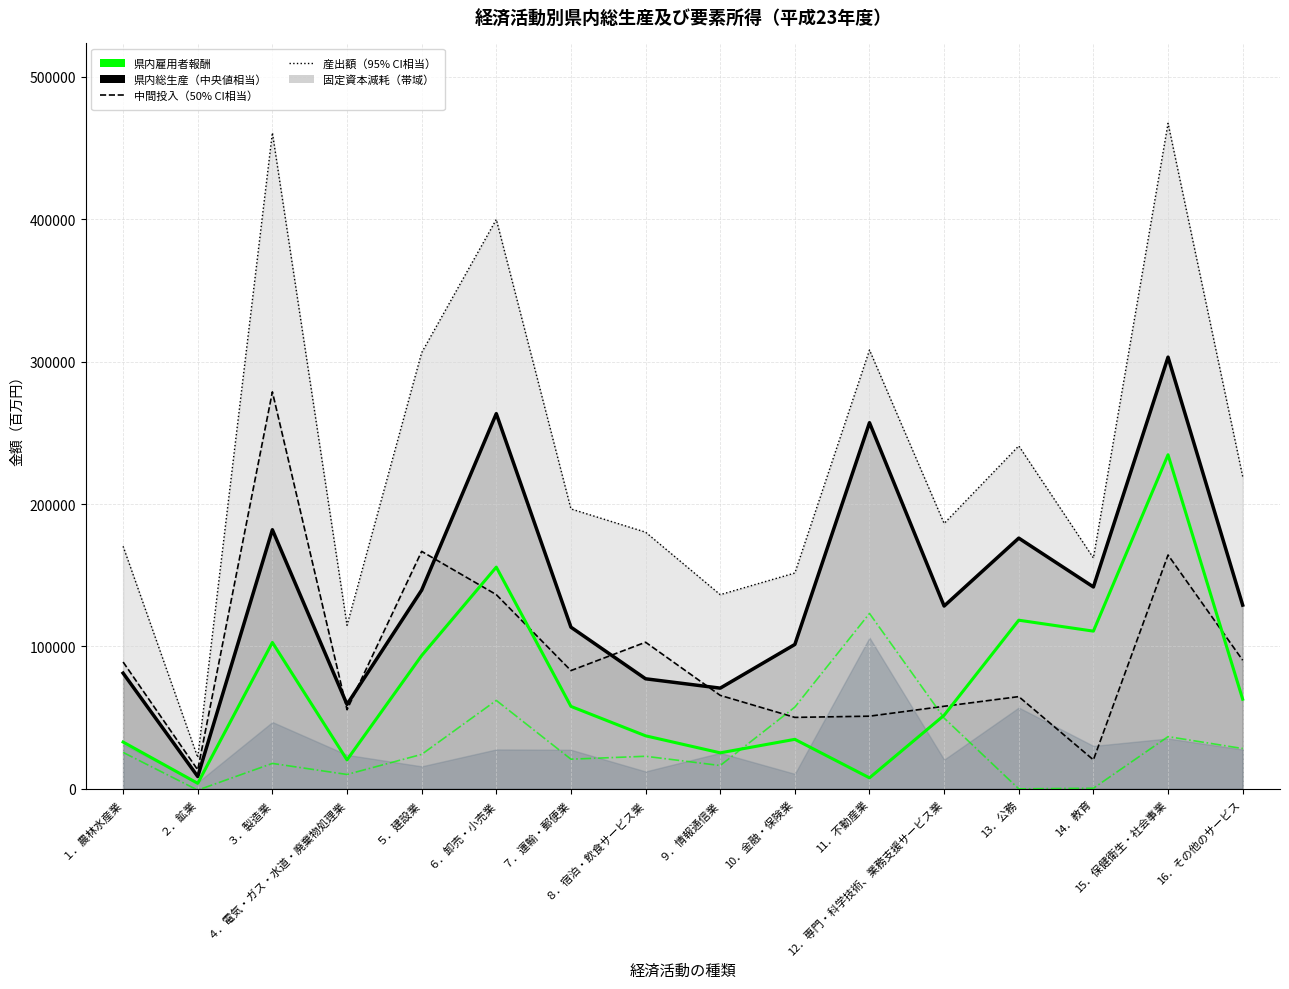

Reading right to left, what are all the values shown in this chart?

県内総生産（生産者価格表示）_line: 16．その他のサービス=129037	15．保健衛生・社会事業=303166	14．教育=141785	13．公務=176073	12．専門・科学技術、業務支援サービス業=128387	11．不動産業=257130	10．金融・保険業=101397	９．情報通信業=70724	８．宿泊・飲食サービス業=77295	７．運輸・郵便業=113532	６．卸売・小売業=263479	５．建設業=139544	４．電気・ガス・水道・廃棄物処理業=59286	３．製造業=181961	２．鉱業=8677	１．農林水産業=81247
中間投入_line: 16．その他のサービス=90324	15．保健衛生・社会事業=164224	14．教育=20365	13．公務=64775	12．専門・科学技術、業務支援サービス業=57992	11．不動産業=51036	10．金融・保険業=50187	９．情報通信業=65655	８．宿泊・飲食サービス業=102968	７．運輸・郵便業=83058	６．卸売・小売業=136391	５．建設業=166768	４．電気・ガス・水道・廃棄物処理業=55588	３．製造業=278794	２．鉱業=13322	１．農林水産業=89070
産出額（生産者価格表示）_line: 16．その他のサービス=219361	15．保健衛生・社会事業=467390	14．教育=162150	13．公務=240848	12．専門・科学技術、業務支援サービス業=186379	11．不動産業=308166	10．金融・保険業=151584	９．情報通信業=136379	８．宿泊・飲食サービス業=180263	７．運輸・郵便業=196590	６．卸売・小売業=399870	５．建設業=306312	４．電気・ガス・水道・廃棄物処理業=114874	３．製造業=460755	２．鉱業=21999	１．農林水産業=170317
県内雇用者報酬: 16．その他のサービス=62935	15．保健衛生・社会事業=234612	14．教育=110758	13．公務=118434	12．専門・科学技術、業務支援サービス業=51673	11．不動産業=7722	10．金融・保険業=34776	９．情報通信業=25296	８．宿泊・飲食サービス業=37244	７．運輸・郵便業=57912	６．卸売・小売業=155713	５．建設業=93608	４．電気・ガス・水道・廃棄物処理業=20333	３．製造業=102811	２．鉱業=3873	１．農林水産業=32874
営業余剰・混合所得: 16．その他のサービス=28315	15．保健衛生・社会事業=36672	14．教育=420	13．公務=0	12．専門・科学技術、業務支援サービス業=49719	11．不動産業=123198	10．金融・保険業=57394	９．情報通信業=16377	８．宿泊・飲食サービス業=22880	７．運輸・郵便業=20830	６．卸売・小売業=62111	５．建設業=24208	４．電気・ガス・水道・廃棄物処理業=10093	３．製造業=17859	２．鉱業=-894	１．農林水産業=25590